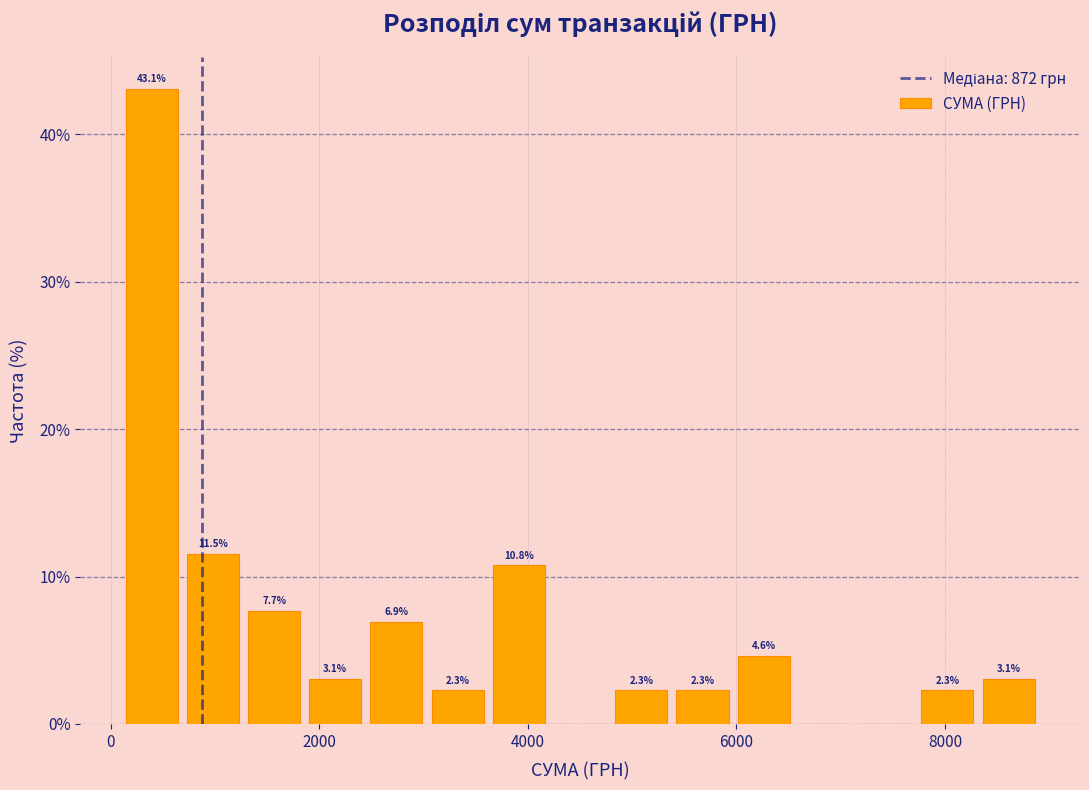

Around what value on the x-axis is the tallest bar? Give the approximate position of its centre, as read against the axis.

400